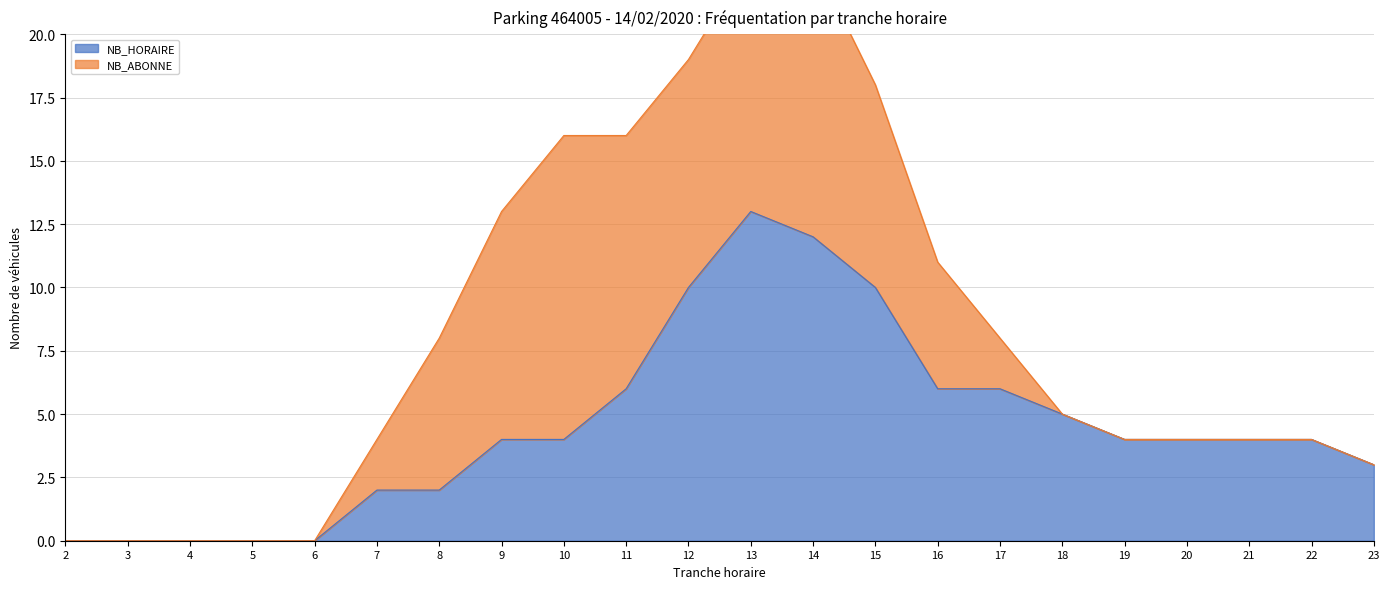

At which category does the chart reach its minimum across all series?

2